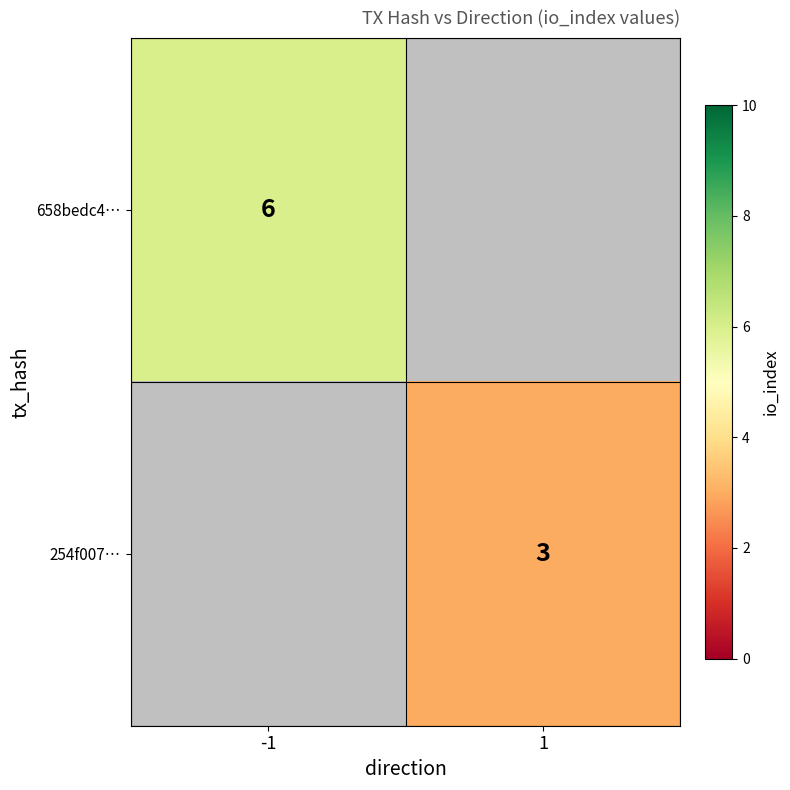

The value of 254f007… at 1 is 3. True or false?

True